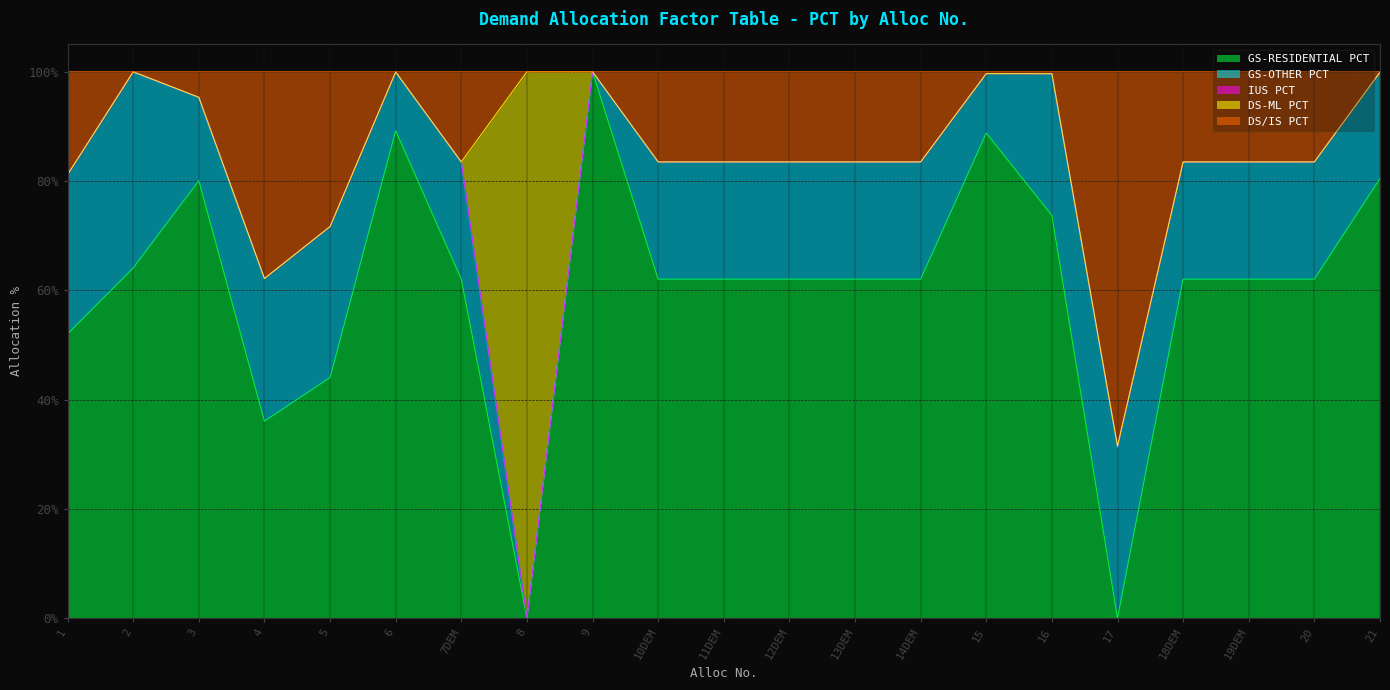

At which label is GS-OTHER PCT closest to 0?

8